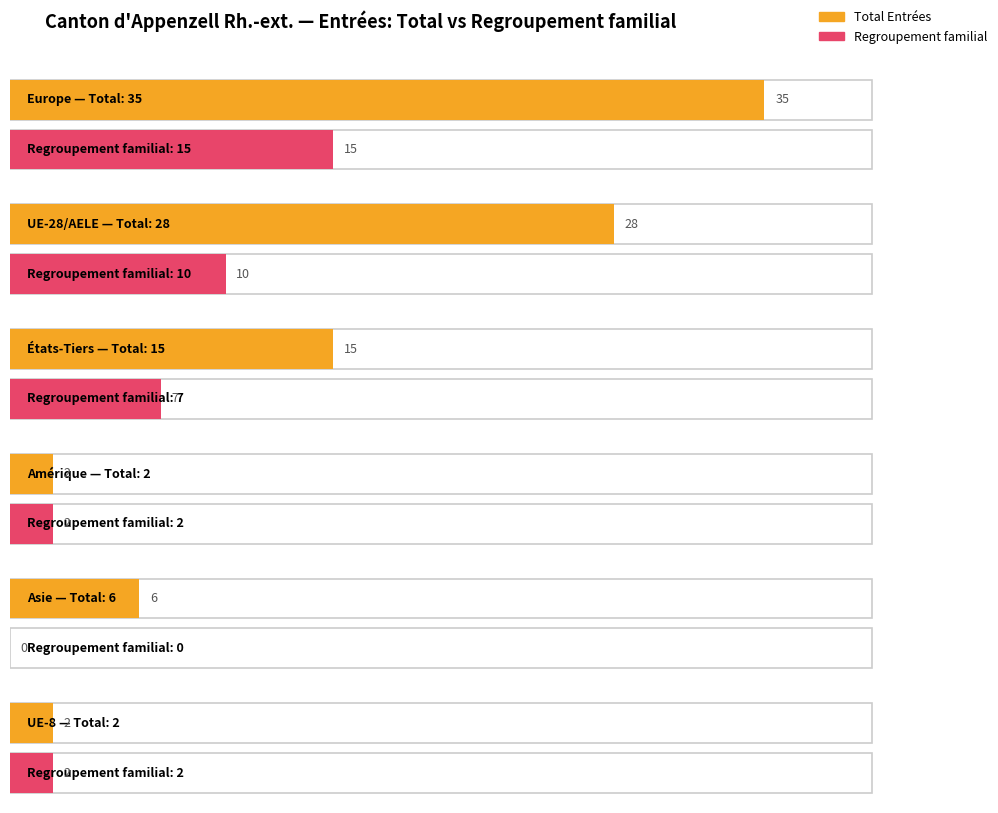

What is the difference between the maximum and minimum values in the Total Entrées series?

33